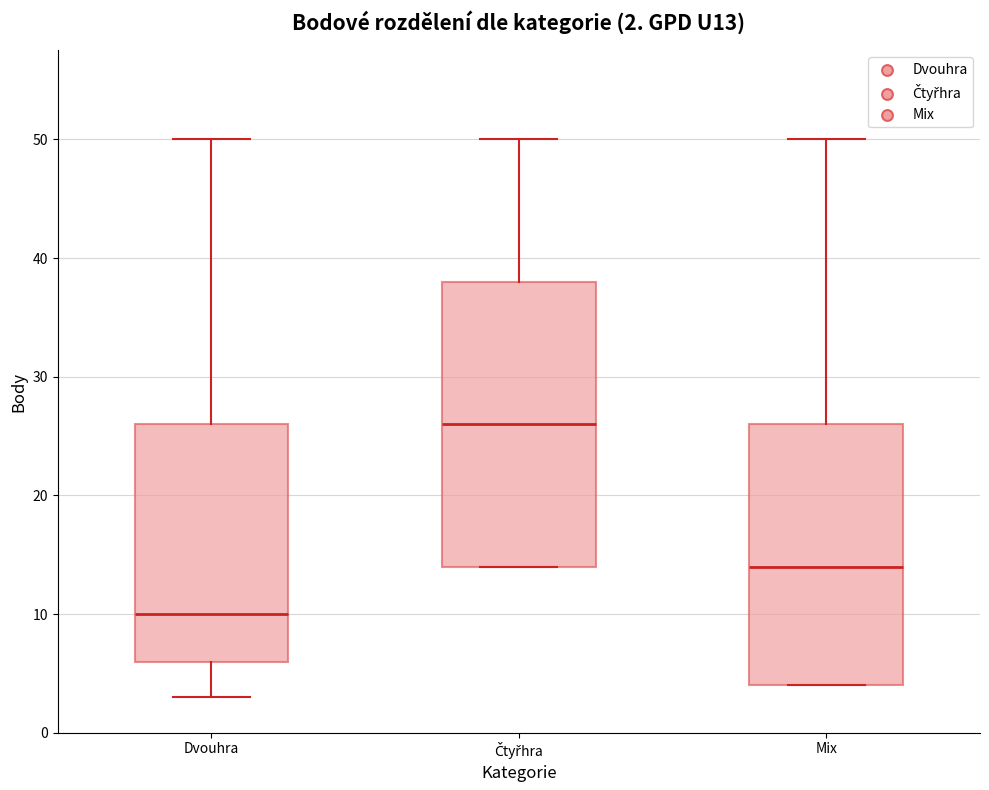

Which box's median line is the highest?

Čtyřhra